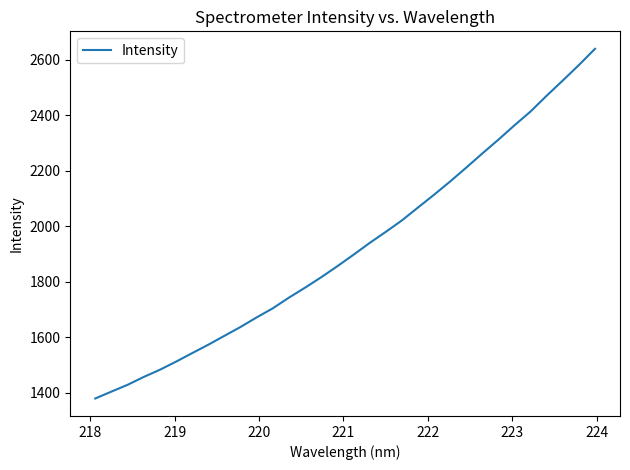

What is the difference between the second highest and minimum values?

1201.5